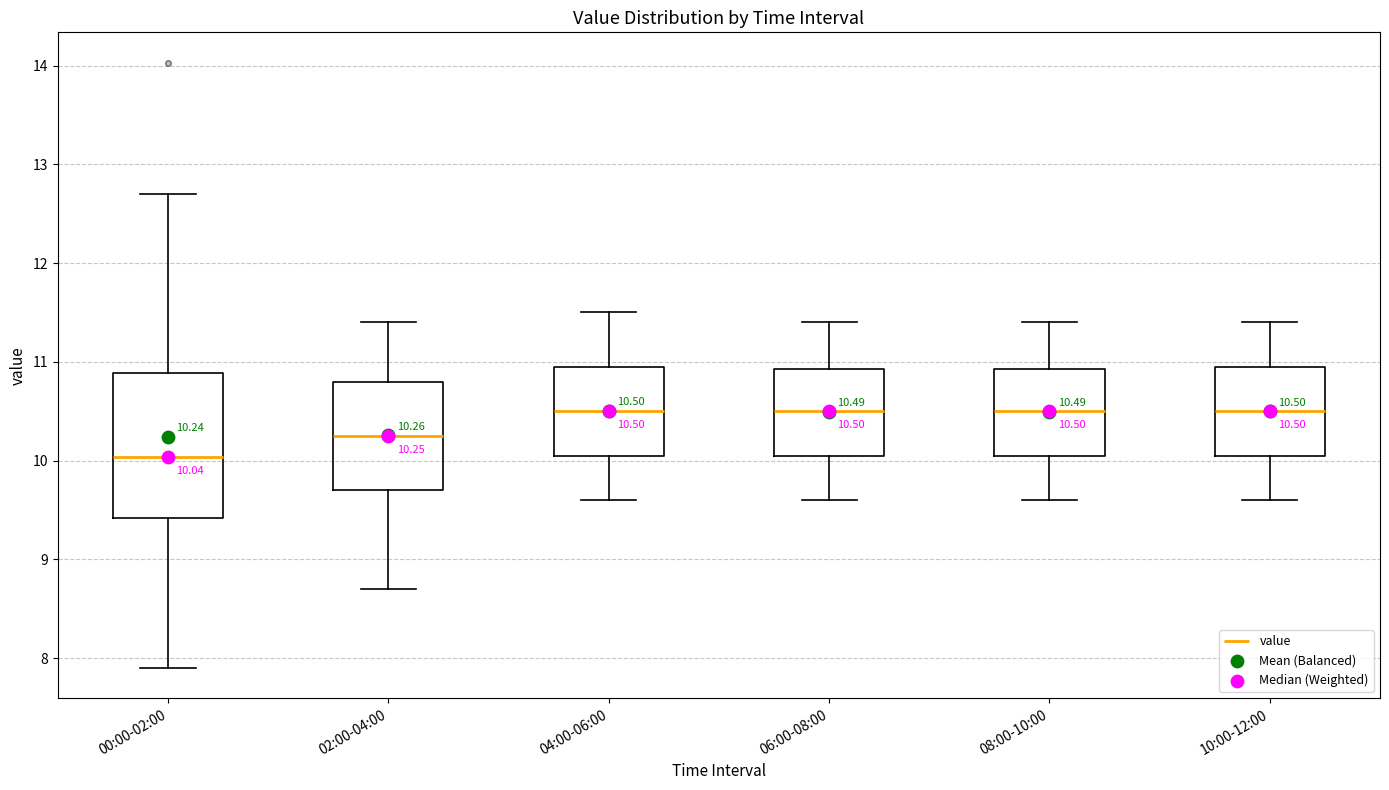

Which box's median line is the lowest?

00:00-02:00